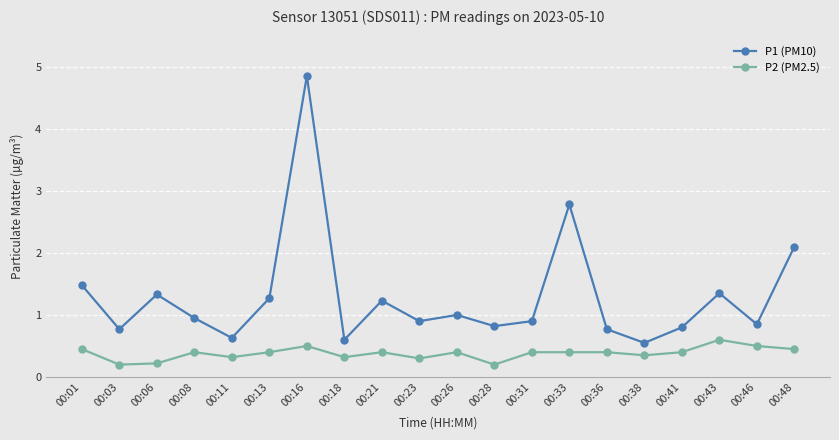

What is the sum of all P2 (PM2.5) values?

7.6